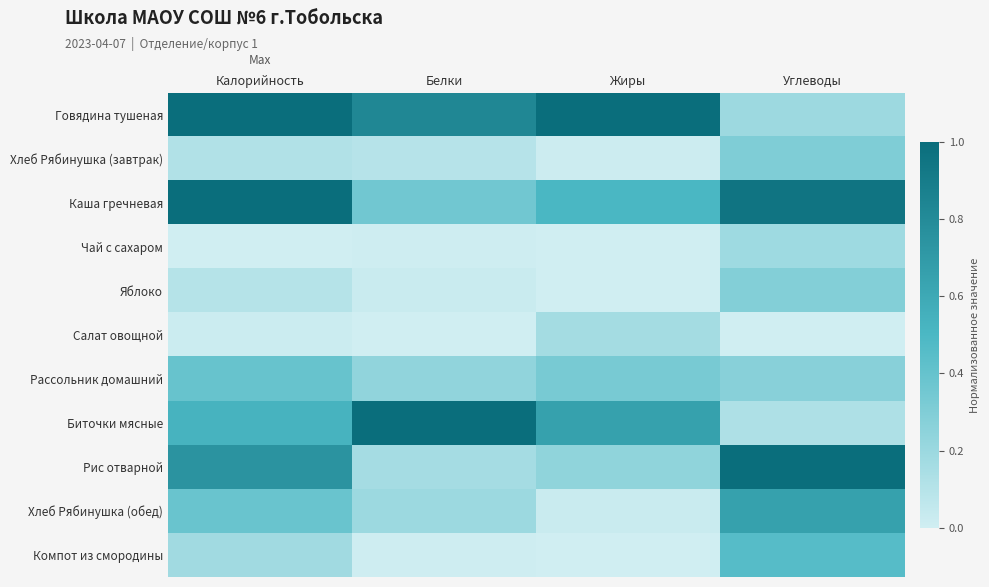

Reading left to right, what are all the values shown in this chart?

Говядина тушеная: Калорийность=1.0	Белки=0.8	Жиры=1.0	Углеводы=0.2
Хлеб Рябинушка (завтрак): Калорийность=0.1	Белки=0.1	Жиры=0.0	Углеводы=0.3
Каша гречневая: Калорийность=1.0	Белки=0.4	Жиры=0.5	Углеводы=0.9
Чай с сахаром: Калорийность=0.0	Белки=0.0	Жиры=0.0	Углеводы=0.2
Яблоко: Калорийность=0.1	Белки=0.0	Жиры=0.0	Углеводы=0.3
Салат овощной: Калорийность=0.0	Белки=0.0	Жиры=0.2	Углеводы=0.0
Рассольник домашний: Калорийность=0.4	Белки=0.2	Жиры=0.3	Углеводы=0.3
Биточки мясные: Калорийность=0.5	Белки=1.0	Жиры=0.7	Углеводы=0.1
Рис отварной: Калорийность=0.7	Белки=0.2	Жиры=0.2	Углеводы=1.0
Хлеб Рябинушка (обед): Калорийность=0.4	Белки=0.2	Жиры=0.0	Углеводы=0.7
Компот из смородины: Калорийность=0.2	Белки=0.0	Жиры=0.0	Углеводы=0.5